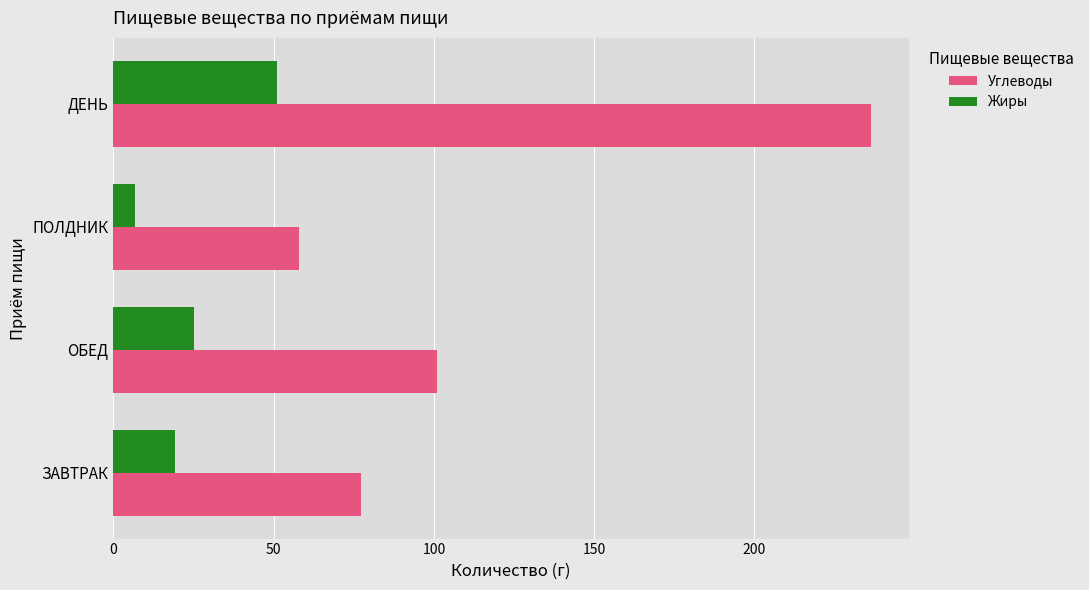

Which category has the highest value in the Жиры series?

ДЕНЬ